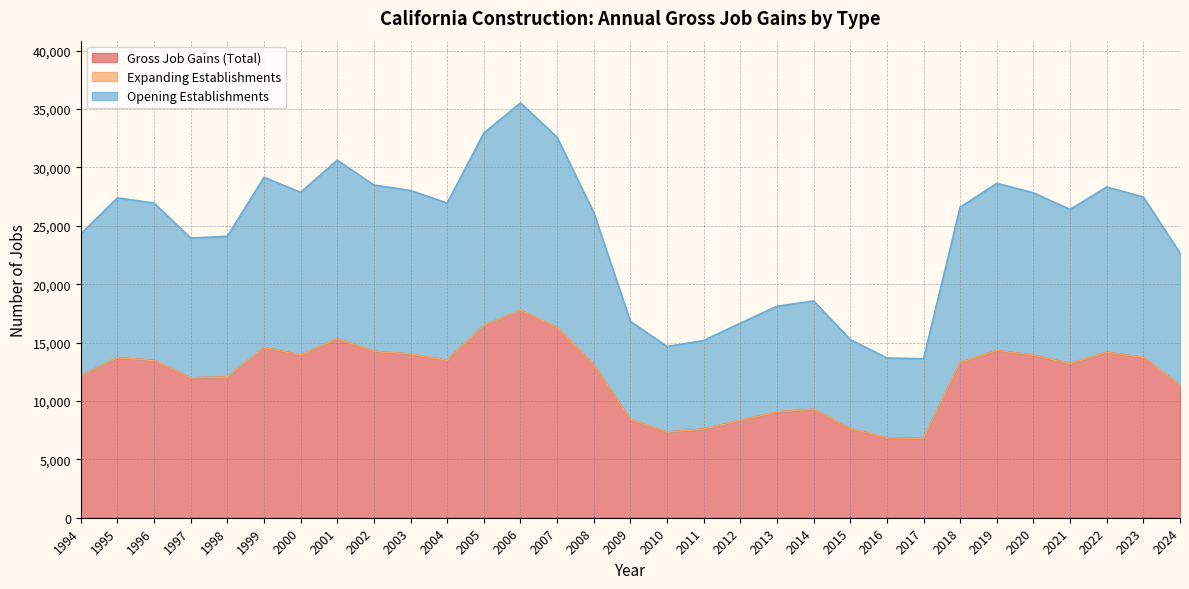

Which series has the largest total across all categories?

Gross Job Gains (Total)